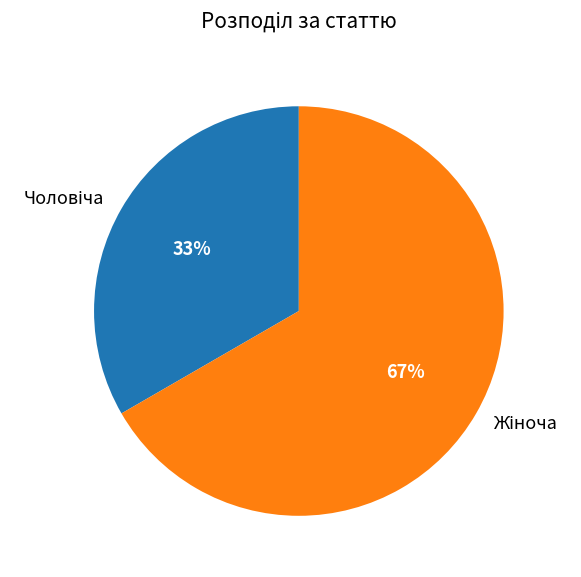

To the nearest percent, what is the average slice percentage?

50%